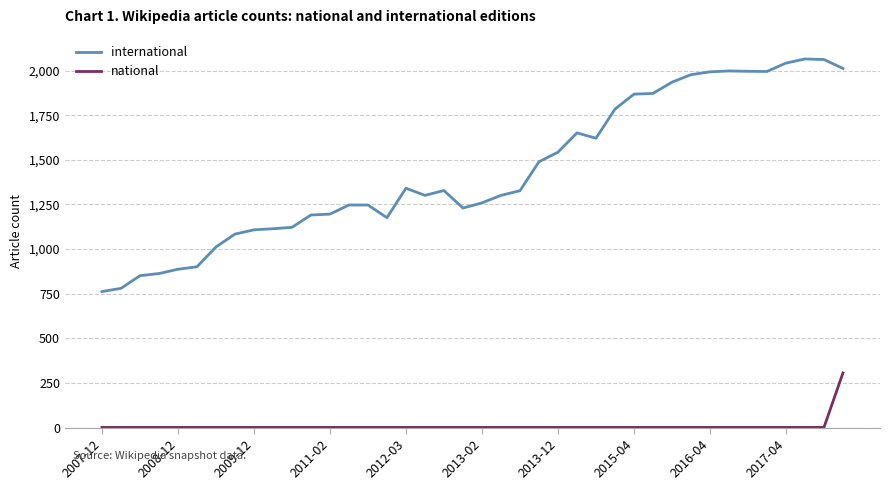

What is the greatest value displayed?

2065